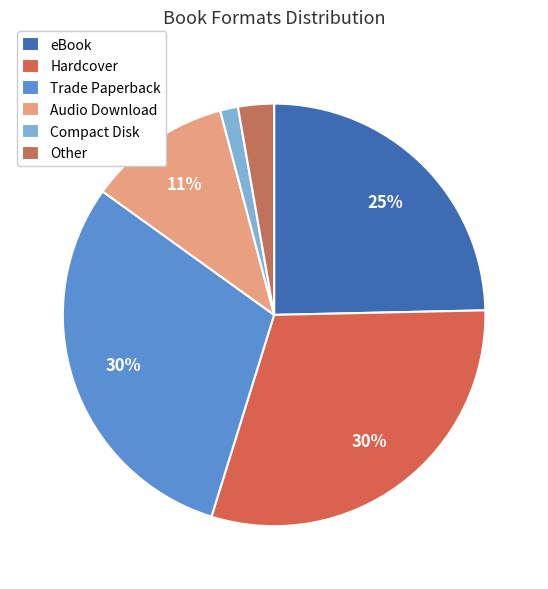

To the nearest percent, what percentage of the pie is Trade Paperback?

30%